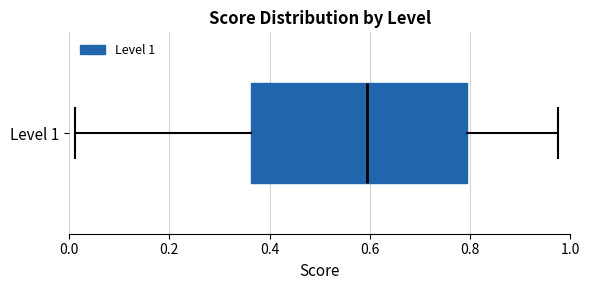

Where does the left whisker of the box for Level 1 end on the x-axis? The values are not printed on the chart, so give them approximately, as read against the axis.

0.02